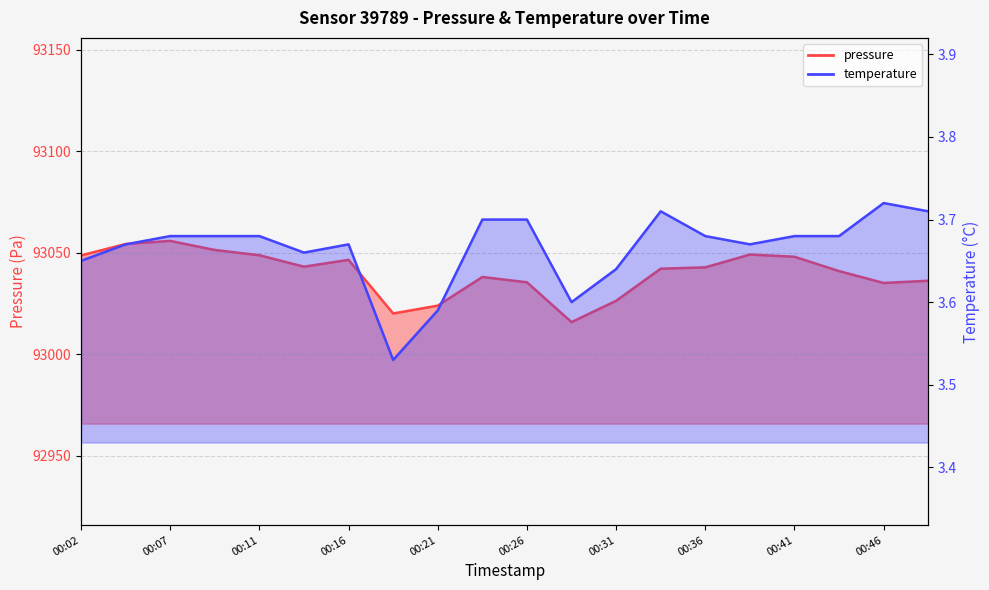

How many values in the pressure series are below 93042?

9